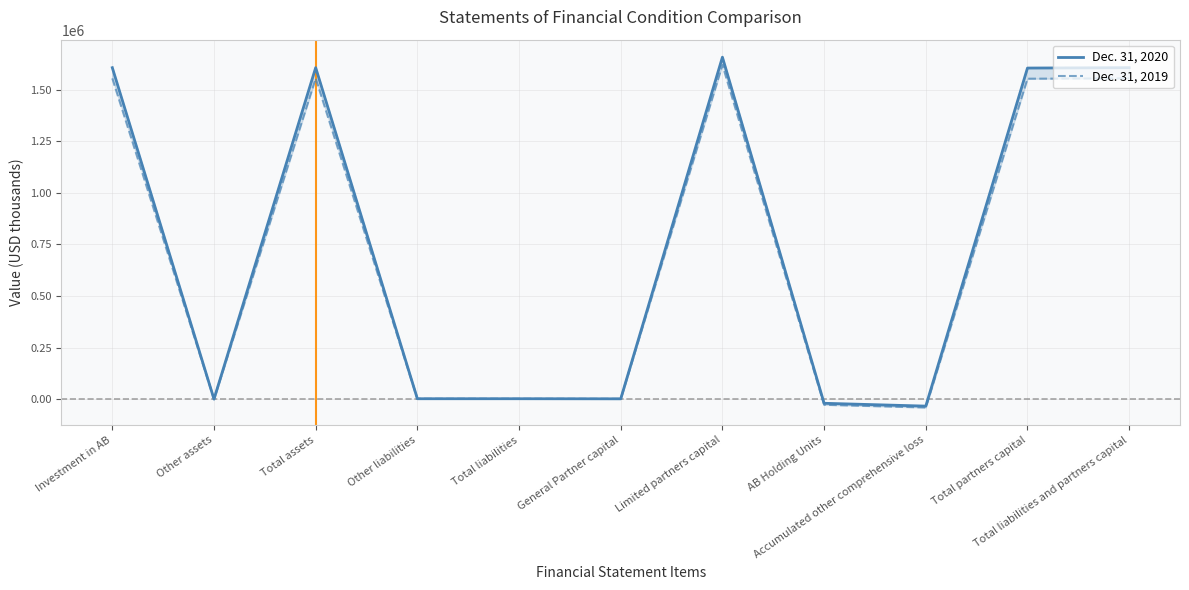

What is the sum of the Dec. 31, 2020 values at Other assets and Other liabilities?

1968